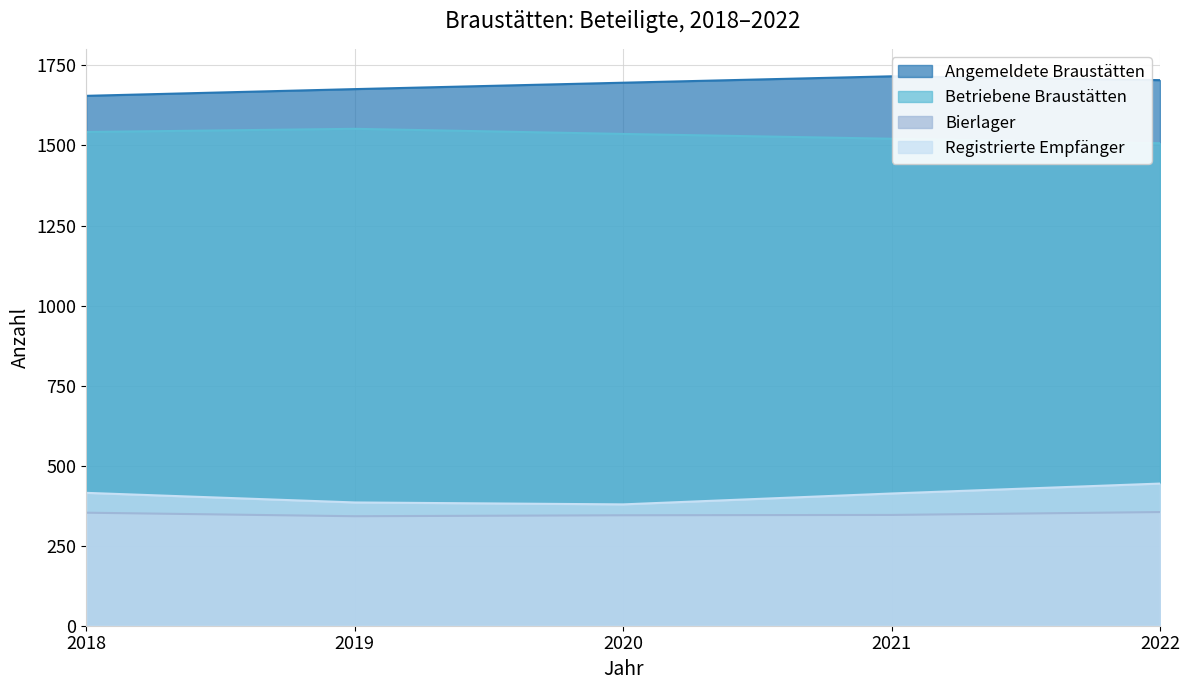

Rank the categories by Bierlager value from highest to lowest.

2022, 2018, 2021, 2020, 2019